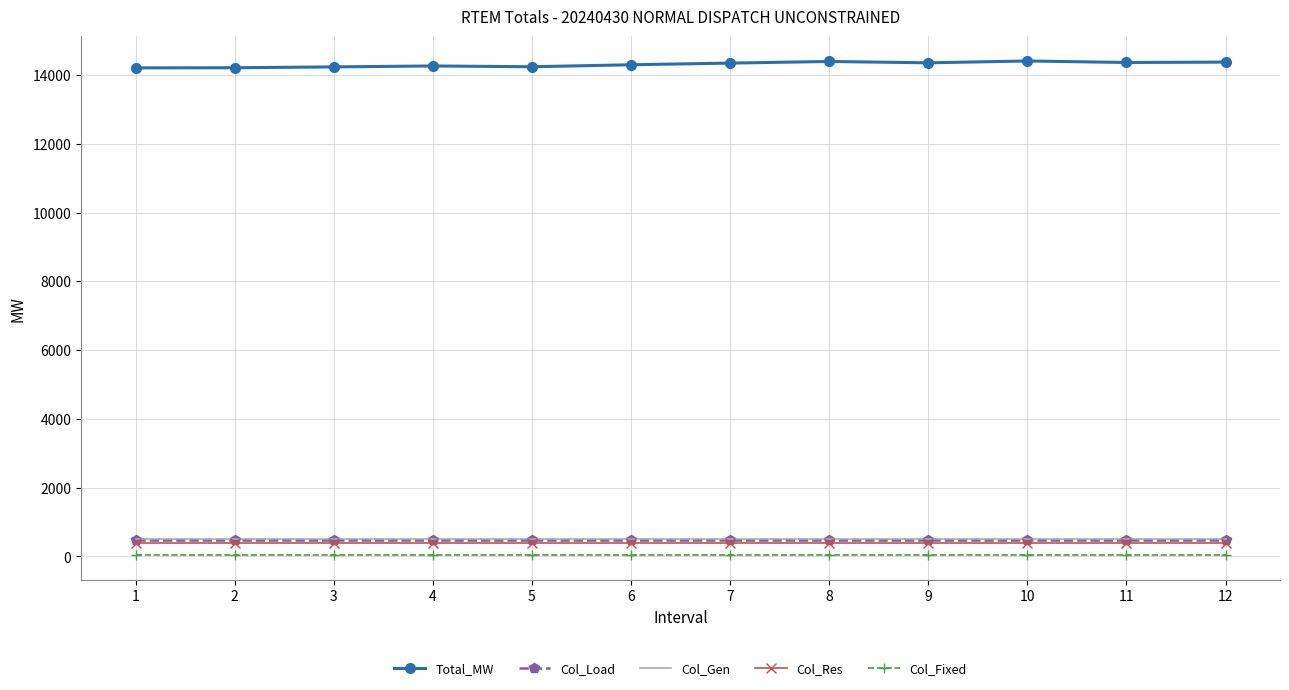

The value of Col_Gen at 1 is 513.1. True or false?

True